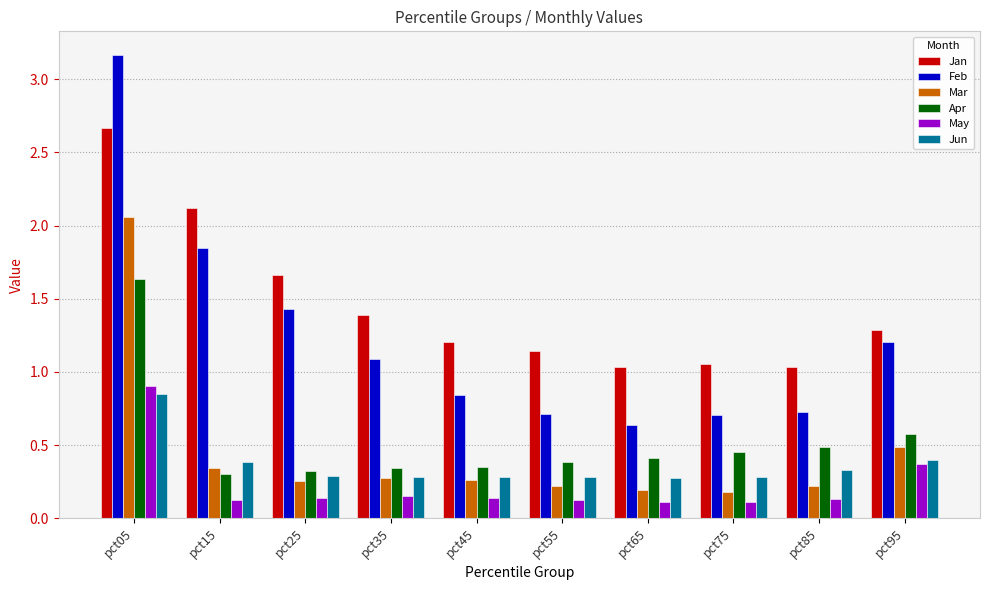

Rank the series by their maximum value, from lowest to highest.

Jun, May, Apr, Mar, Jan, Feb